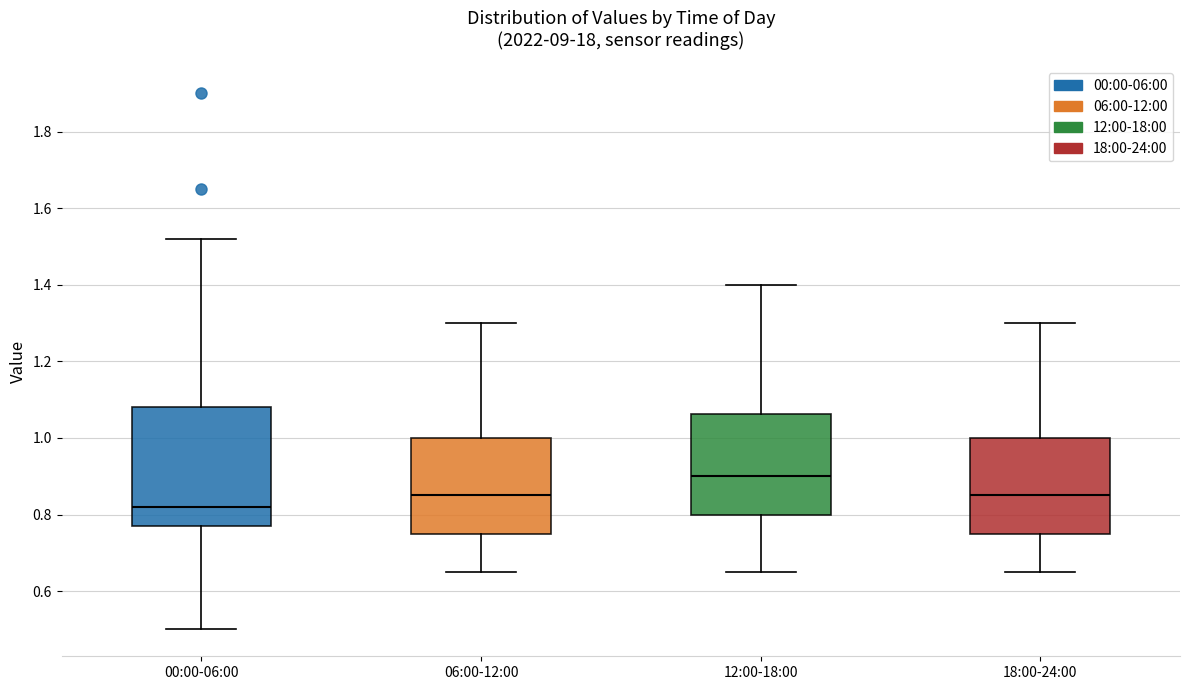

Which box's median line is the lowest?

00:00-06:00